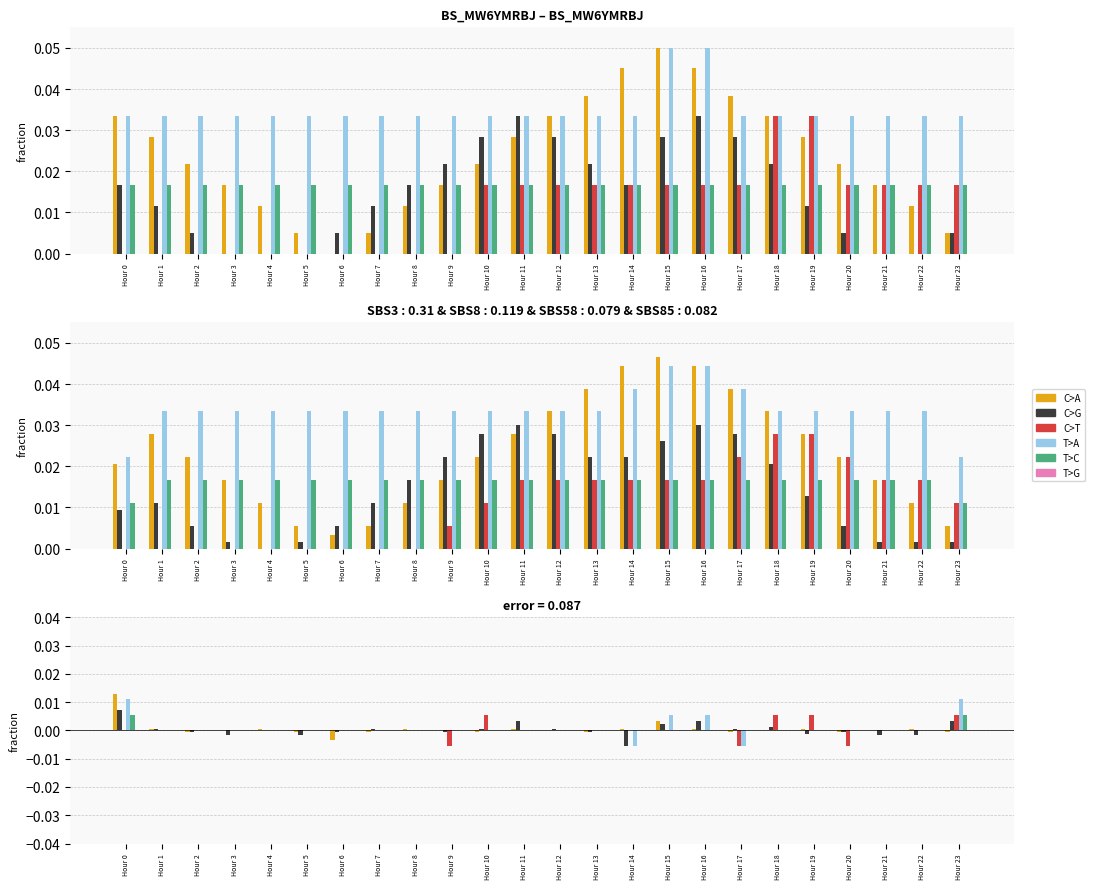

At which category does the chart reach its minimum across all series?

Hour 14